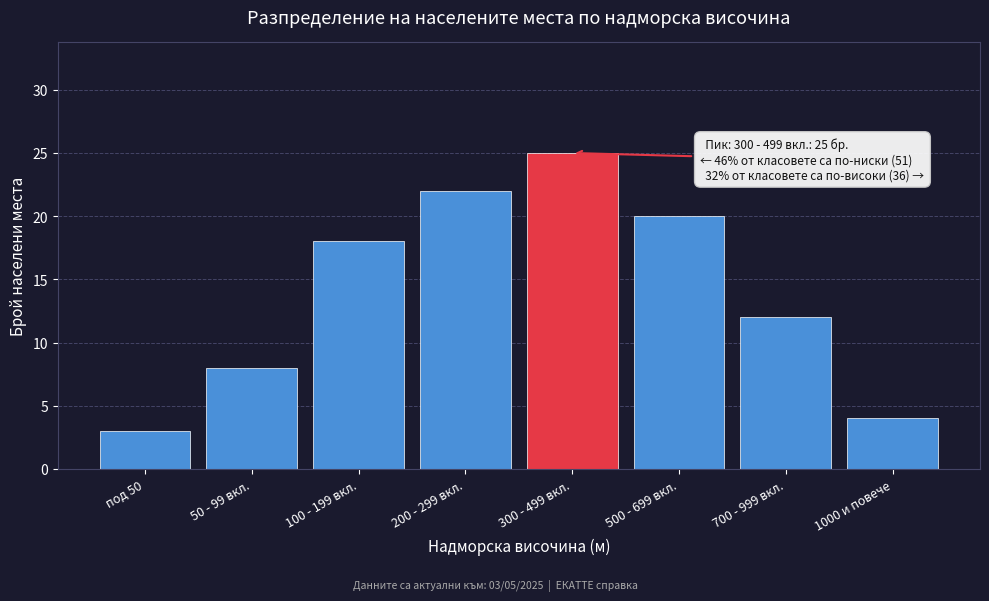

Reading left to right, list all the values displayed in this chart.

под 50=3	50 - 99 вкл.=8	100 - 199 вкл.=18	200 - 299 вкл.=22	300 - 499 вкл.=25	500 - 699 вкл.=20	700 - 999 вкл.=12	1000 и повече=4